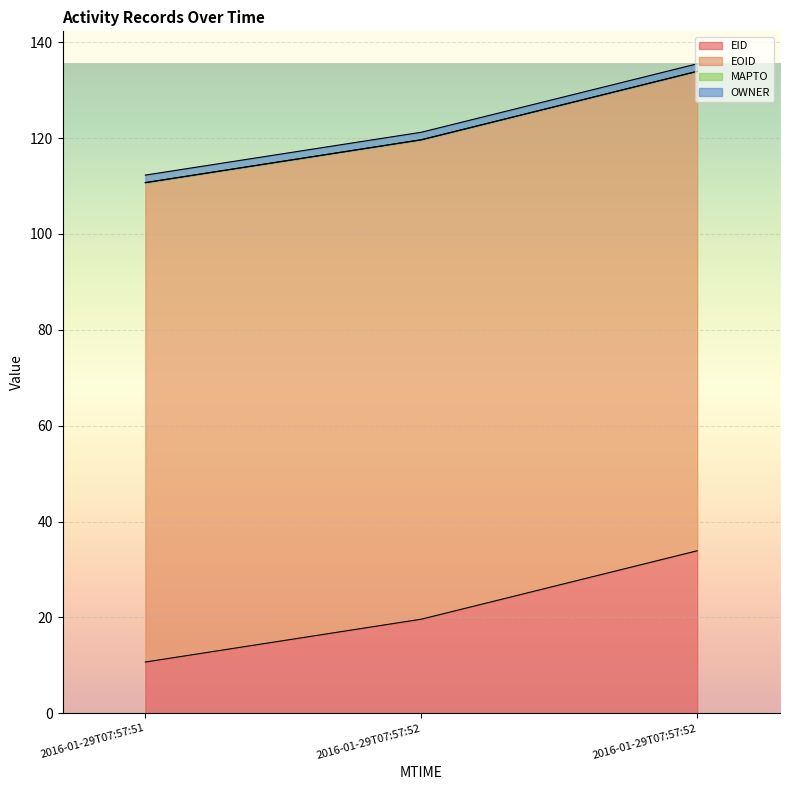

The EOID series shows 196.5 at 2016-01-29T07:57:51. True or false?

False